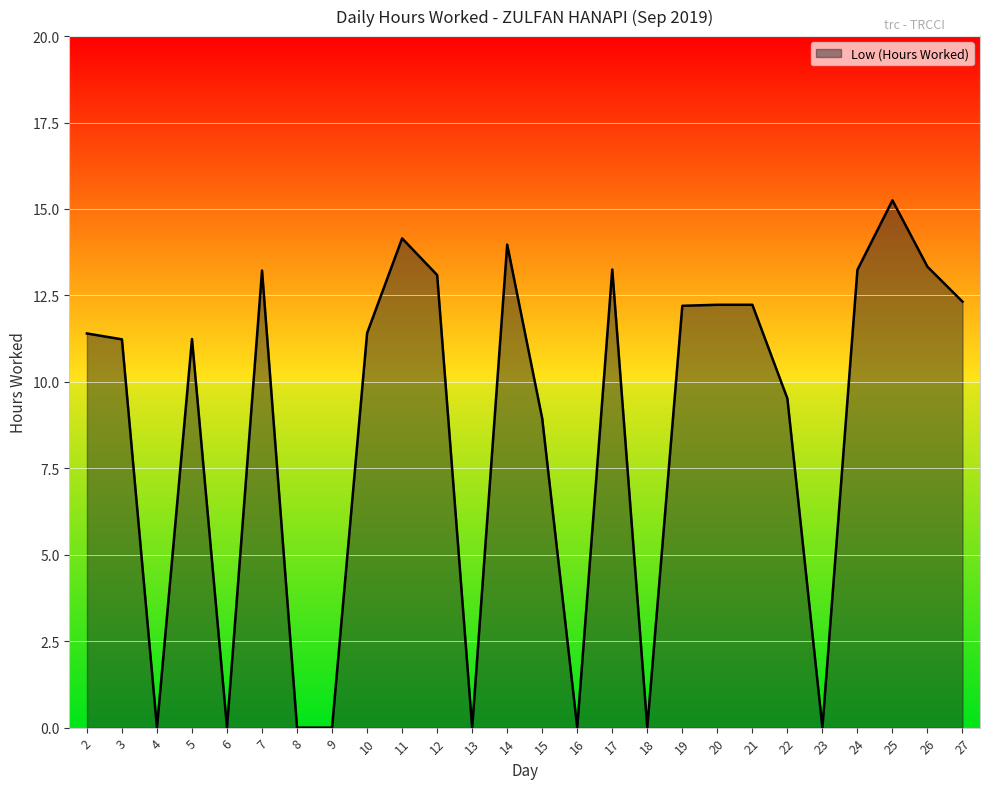

What is the change in value from 3 to 25?

+4.0